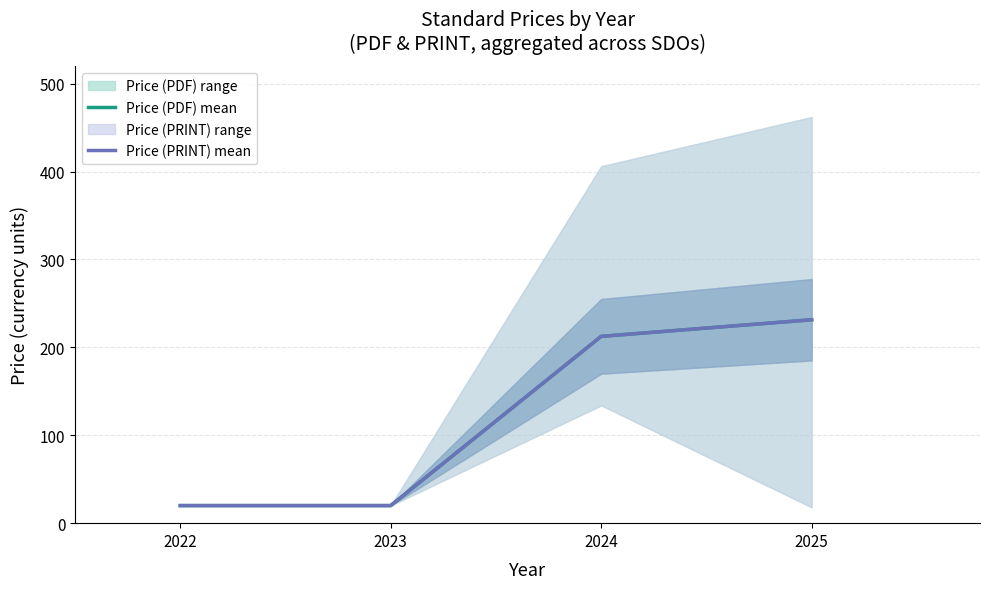

What is the approximate value of Price (PRINT) mean at 2025?

231.4